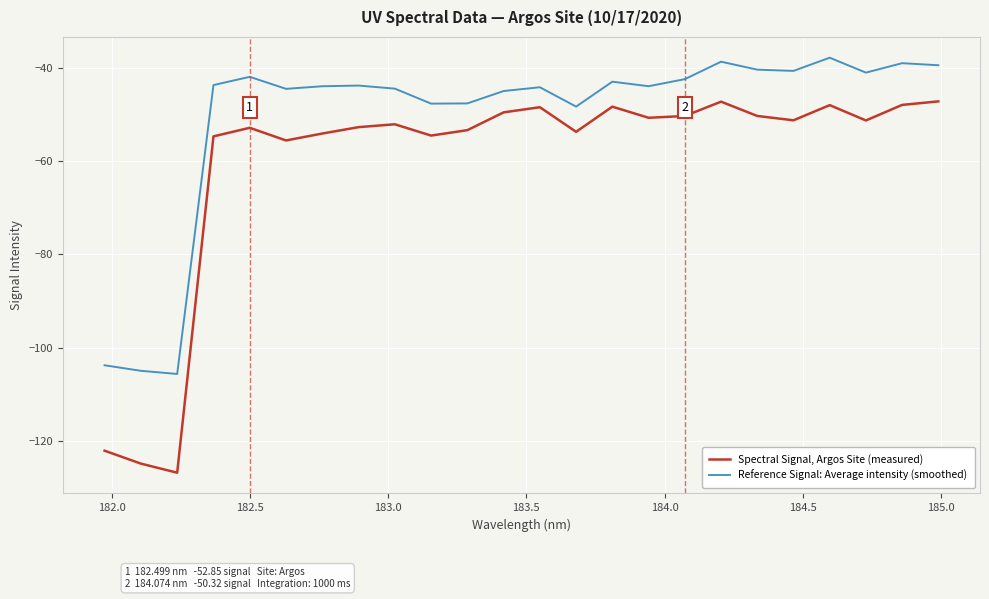

True or false: Reference Signal: Average intensity (smoothed) and Spectral Signal, Argos Site (measured) intersect in this chart.

False